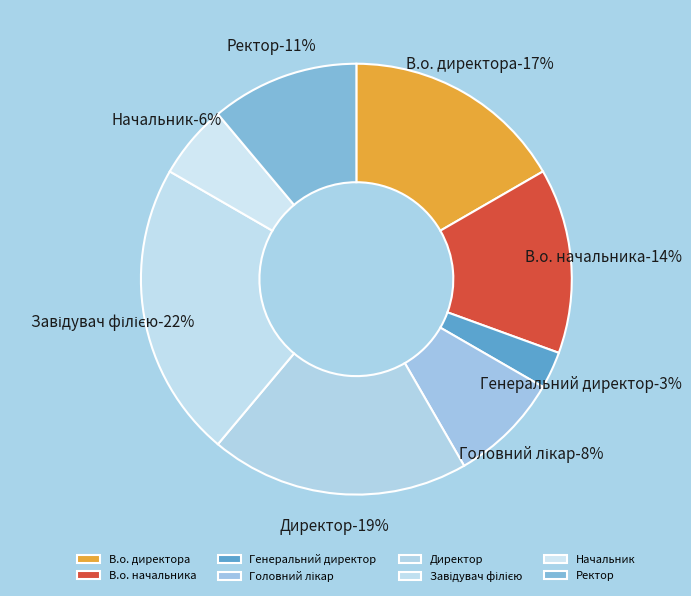

True or false: Ректор accounts for 11% of the total.

True